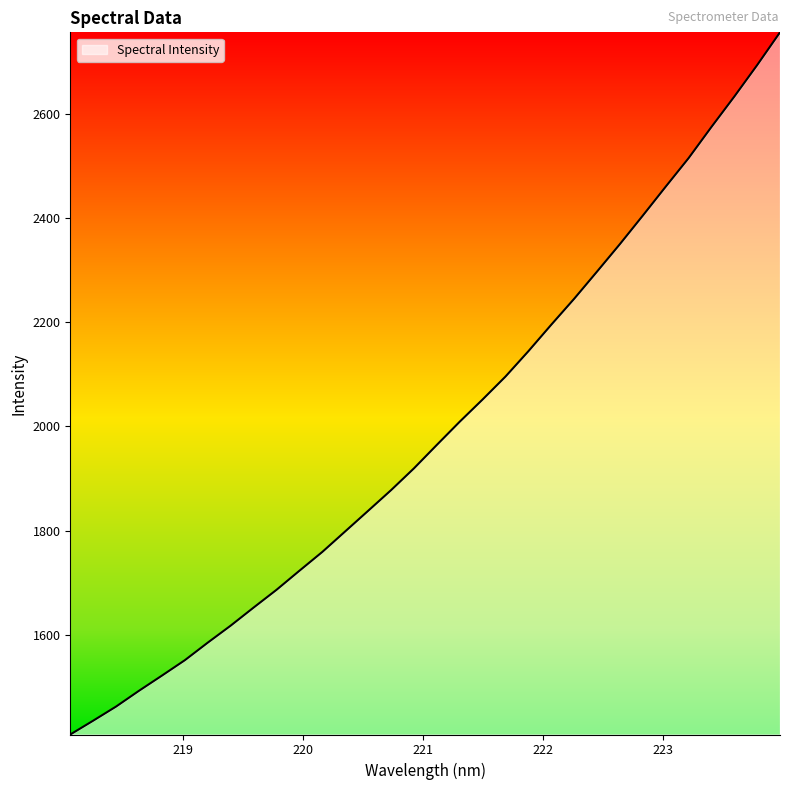

What is the difference between the maximum and minimum values?

1347.8